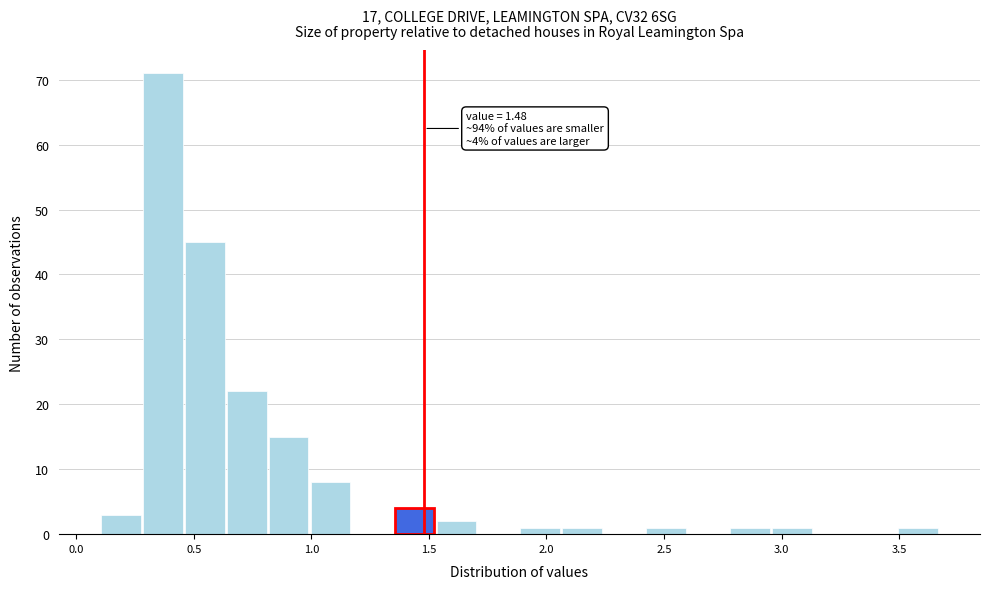

Around what value on the x-axis is the tallest bar? Give the approximate position of its centre, as read against the axis.

0.35